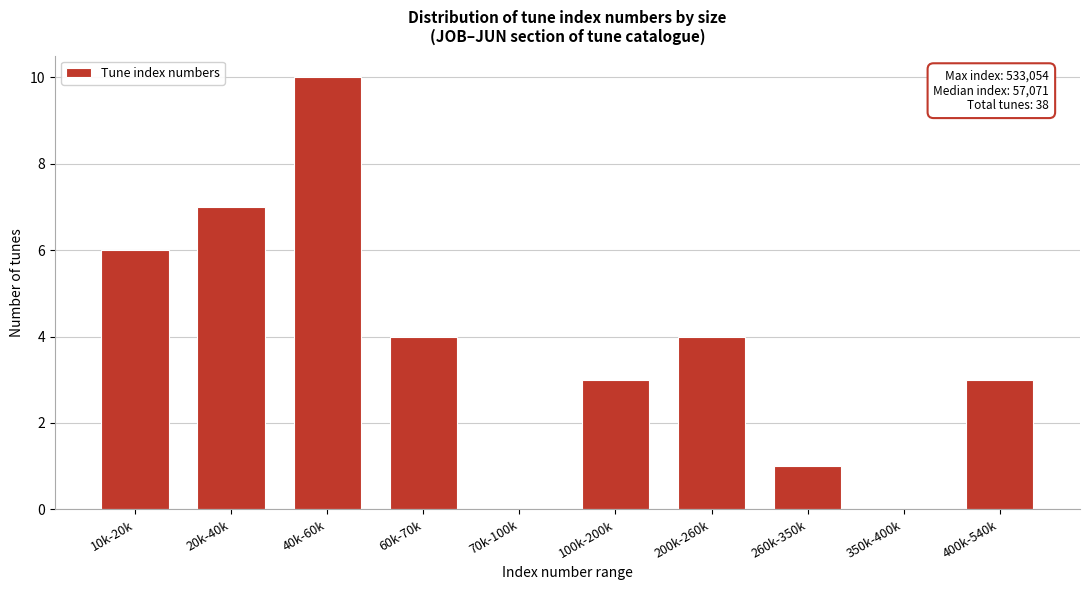

Reading left to right, extract all data points from this chart.

10k-20k=6	20k-40k=7	40k-60k=10	60k-70k=4	70k-100k=0	100k-200k=3	200k-260k=4	260k-350k=1	350k-400k=0	400k-540k=3